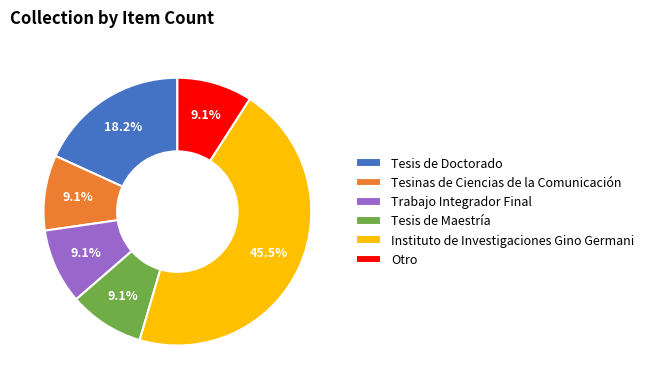

What percentage is NOT represented by Tesis de Doctorado?

81.8%